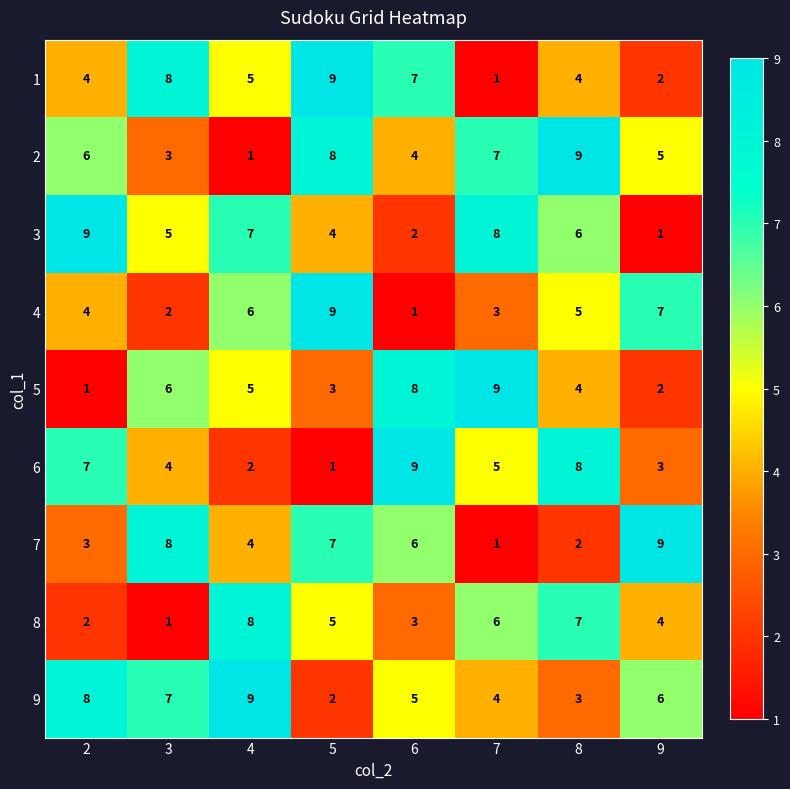

How many 3 values are between 4 and 8?

5